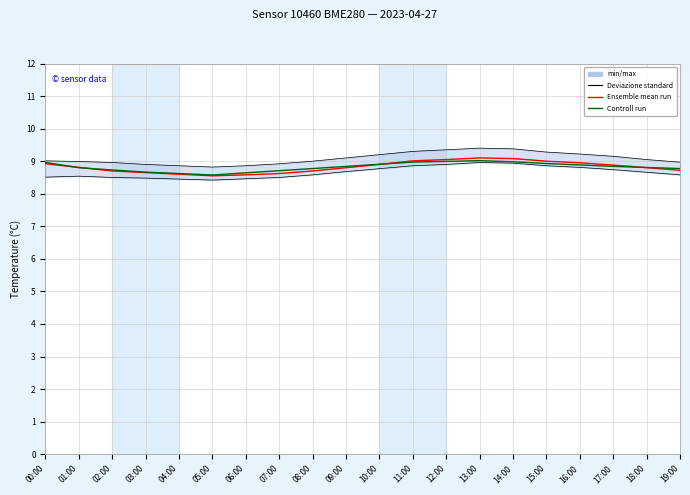

Where is Ensemble mean run nearest to the value 8?

05:00